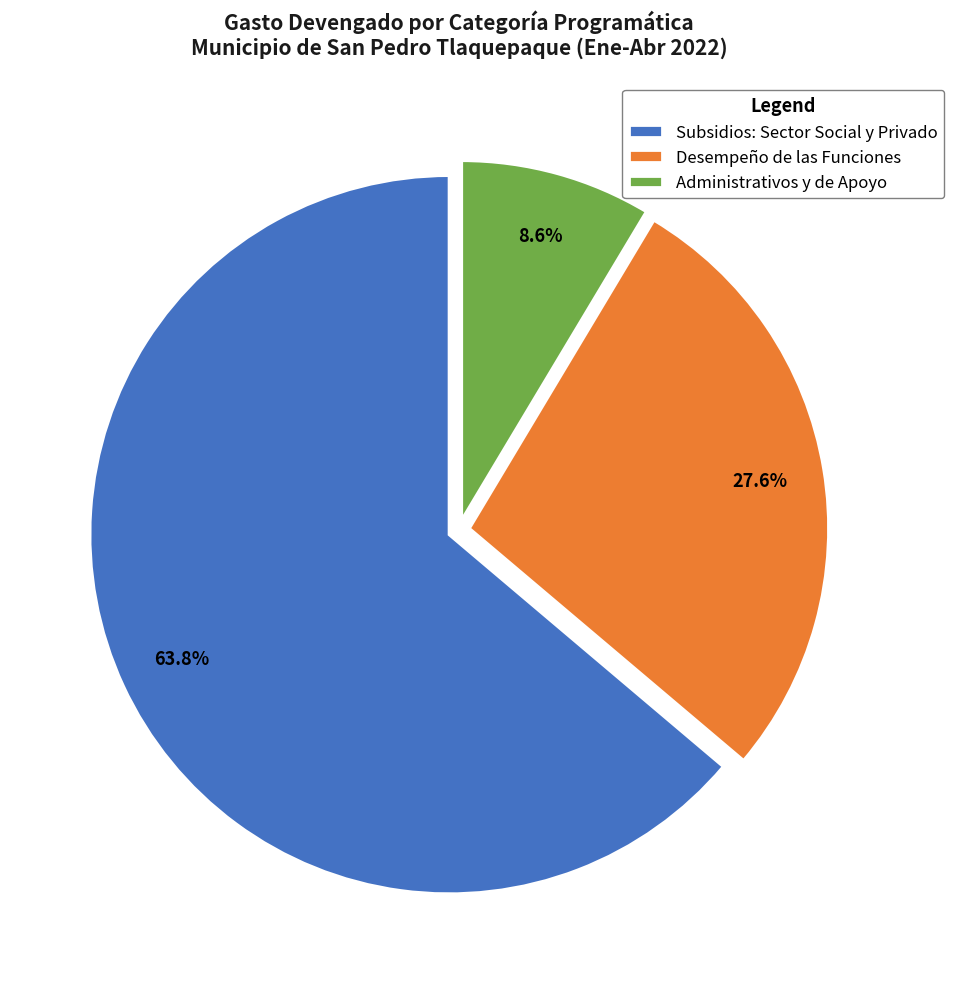

Rank the categories by value from lowest to highest.

Administrativos y de Apoyo, Desempeño de las Funciones, Subsidios: Sector Social y Privado